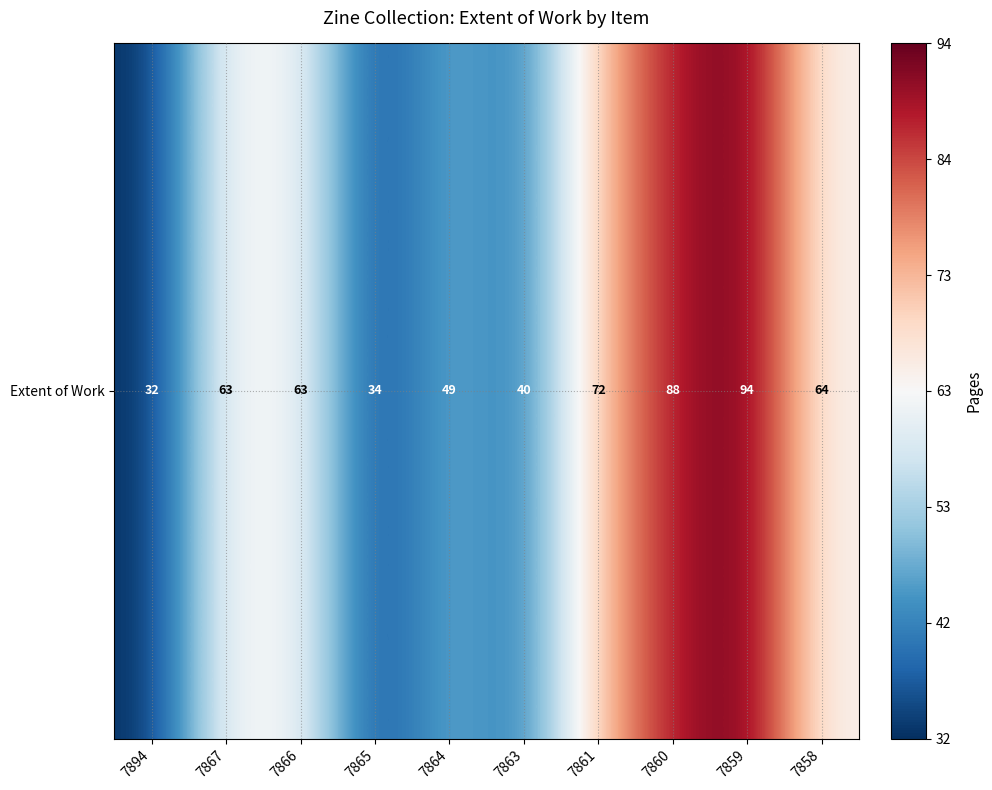

What is the greatest value displayed?

94